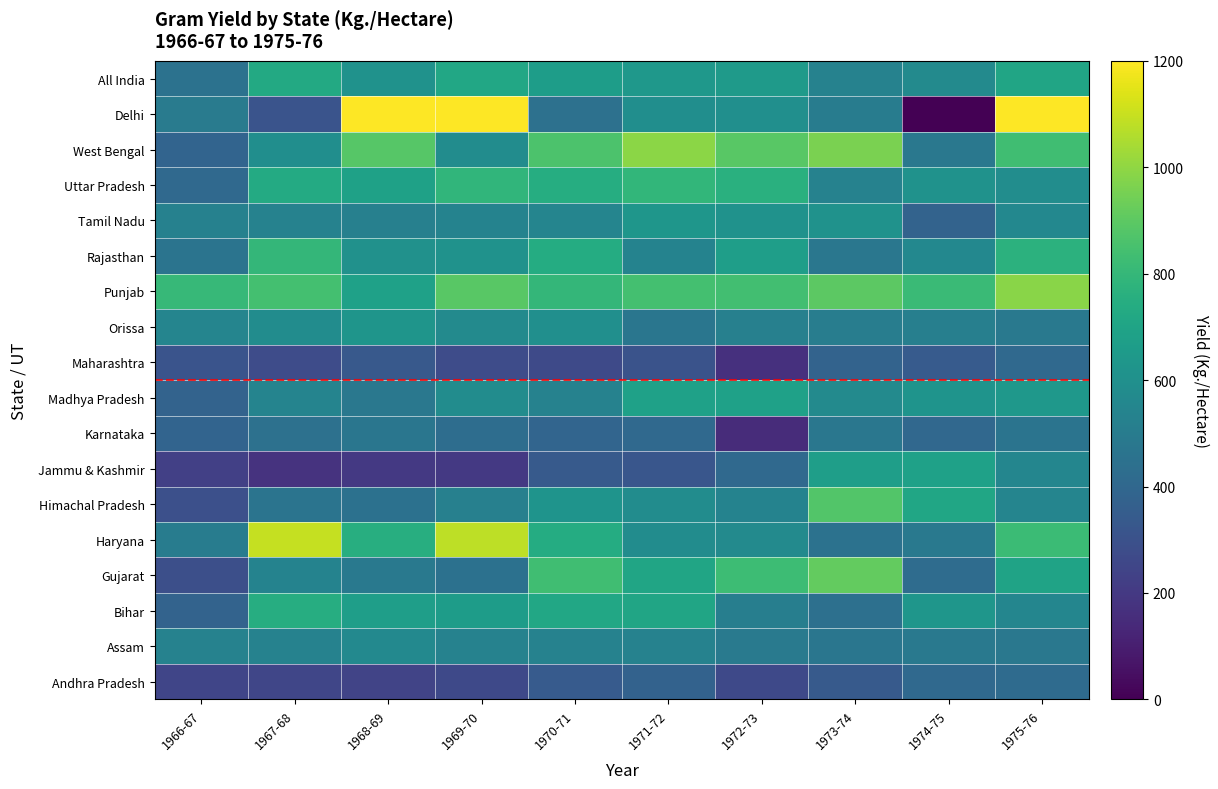

Reading left to right, transcribe all the data shown in this chart.

Andhra Pradesh: 1966-67=245.1	1967-68=250.6	1968-69=240.7	1969-70=265.5	1970-71=339.7	1971-72=374.6	1972-73=265.4	1973-74=336.8	1974-75=404.7	1975-76=416.9
Assam: 1966-67=529.4	1967-68=529.4	1968-69=562.5	1969-70=526.3	1970-71=529.4	1971-72=529.4	1972-73=488.4	1973-74=472.2	1974-75=483.9	1975-76=482.8
Bihar: 1966-67=378.9	1967-68=746.0	1968-69=668.4	1969-70=659.7	1970-71=712.8	1971-72=705.8	1972-73=510.7	1973-74=438.8	1974-75=631.3	1975-76=550.0
Gujarat: 1966-67=287.0	1967-68=539.0	1968-69=483.6	1969-70=449.4	1970-71=829.9	1971-72=707.0	1972-73=820.9	1973-74=913.9	1974-75=417.3	1975-76=694.3
Haryana: 1966-67=500.5	1967-68=1092.2	1968-69=750.0	1969-70=1079.3	1970-71=740.0	1971-72=578.2	1972-73=568.0	1973-74=450.6	1974-75=486.9	1975-76=819.9
Himachal Pradesh: 1966-67=290.9	1967-68=459.5	1968-69=445.7	1969-70=517.9	1970-71=622.6	1971-72=580.1	1972-73=535.2	1973-74=872.1	1974-75=710.7	1975-76=546.1
Jammu & Kashmir: 1966-67=227.3	1967-68=176.5	1968-69=200.0	1969-70=200.0	1970-71=333.3	1971-72=320.0	1972-73=407.4	1973-74=666.7	1974-75=680.0	1975-76=551.7
Karnataka: 1966-67=381.7	1967-68=441.0	1968-69=469.1	1969-70=426.4	1970-71=388.9	1971-72=405.8	1972-73=148.2	1973-74=476.3	1974-75=401.7	1975-76=462.9
Madhya Pradesh: 1966-67=376.8	1967-68=542.6	1968-69=480.9	1969-70=580.4	1970-71=528.5	1971-72=681.3	1972-73=682.2	1973-74=570.6	1974-75=621.1	1975-76=639.6
Maharashtra: 1966-67=309.6	1967-68=276.0	1968-69=329.8	1969-70=275.6	1970-71=267.2	1971-72=306.3	1972-73=168.5	1973-74=377.2	1974-75=342.1	1975-76=405.9
Orissa: 1966-67=545.5	1967-68=577.9	1968-69=627.5	1969-70=568.4	1970-71=595.3	1971-72=469.9	1972-73=518.9	1973-74=505.4	1974-75=512.5	1975-76=485.3
Punjab: 1966-67=801.8	1967-68=842.9	1968-69=681.4	1969-70=888.9	1970-71=793.5	1971-72=840.8	1972-73=836.7	1973-74=896.2	1974-75=812.0	1975-76=986.4
Rajasthan: 1966-67=463.9	1967-68=793.2	1968-69=603.5	1969-70=609.0	1970-71=739.0	1971-72=538.8	1972-73=666.7	1973-74=476.6	1974-75=558.4	1975-76=767.4
Tamil Nadu: 1966-67=523.8	1967-68=526.3	1968-69=516.1	1969-70=536.6	1970-71=545.5	1971-72=628.6	1972-73=607.1	1973-74=614.0	1974-75=375.0	1975-76=558.4
Uttar Pradesh: 1966-67=405.7	1967-68=729.4	1968-69=688.0	1969-70=785.3	1970-71=743.1	1971-72=787.7	1972-73=760.8	1973-74=533.9	1974-75=606.7	1975-76=585.1
West Bengal: 1966-67=383.3	1967-68=589.3	1968-69=883.0	1969-70=577.8	1970-71=862.0	1971-72=992.6	1972-73=887.5	1973-74=957.6	1974-75=481.1	1975-76=833.5
Delhi: 1966-67=495.6	1967-68=312.5	1968-69=1200.0	1969-70=1200.0	1970-71=444.4	1971-72=587.6	1972-73=592.6	1973-74=500.0	1974-75=0.0	1975-76=1200.0
All India: 1966-67=452.6	1967-68=723.2	1968-69=606.5	1969-70=715.4	1970-71=663.3	1971-72=642.1	1972-73=651.1	1973-74=528.2	1974-75=570.2	1975-76=706.7